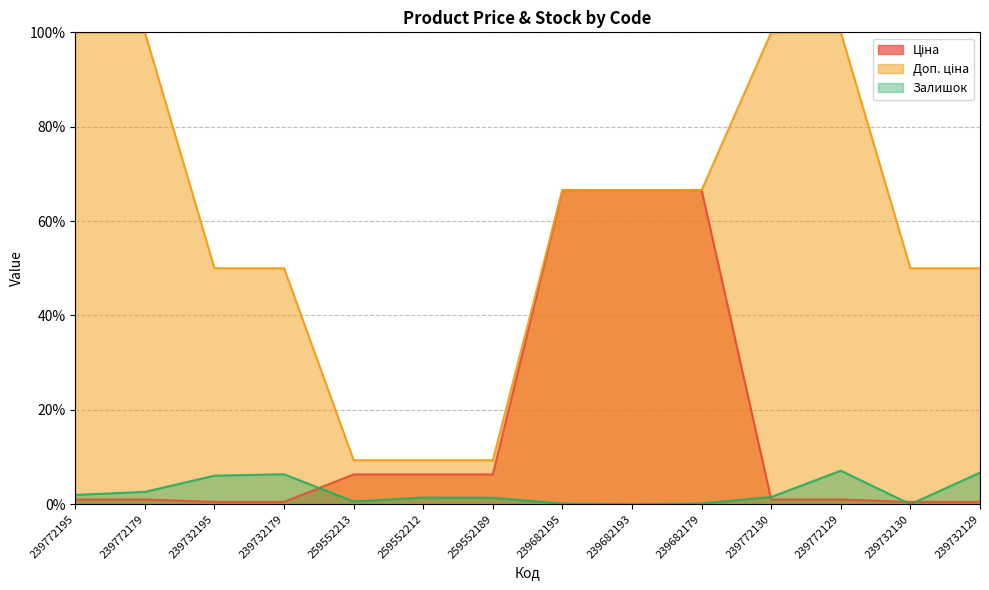

Which series has the largest total across all categories?

Доп. ціна